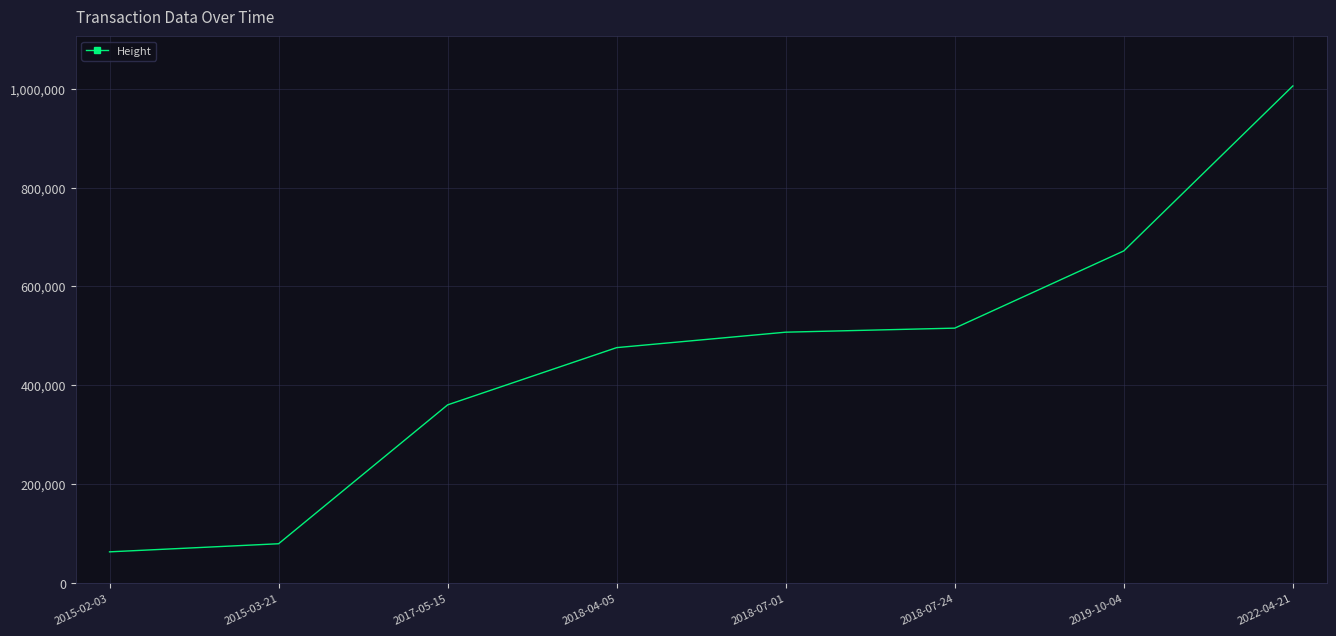

What is the greatest value displayed?

1005561